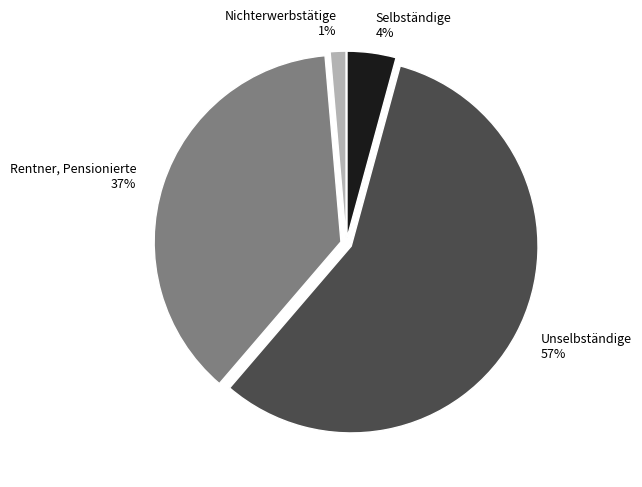

What percentage is the Rentner, Pensionierte 37% slice, to the nearest percent?

37%